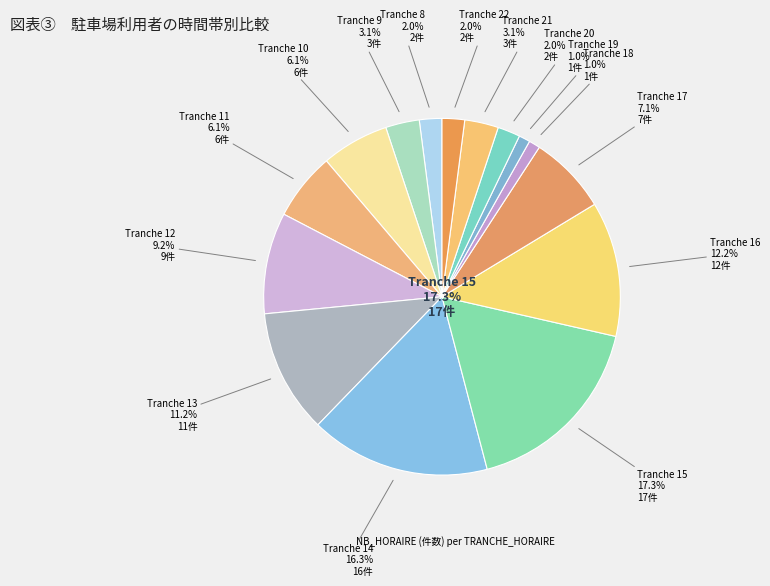

Count the number of slices in the pie.

15